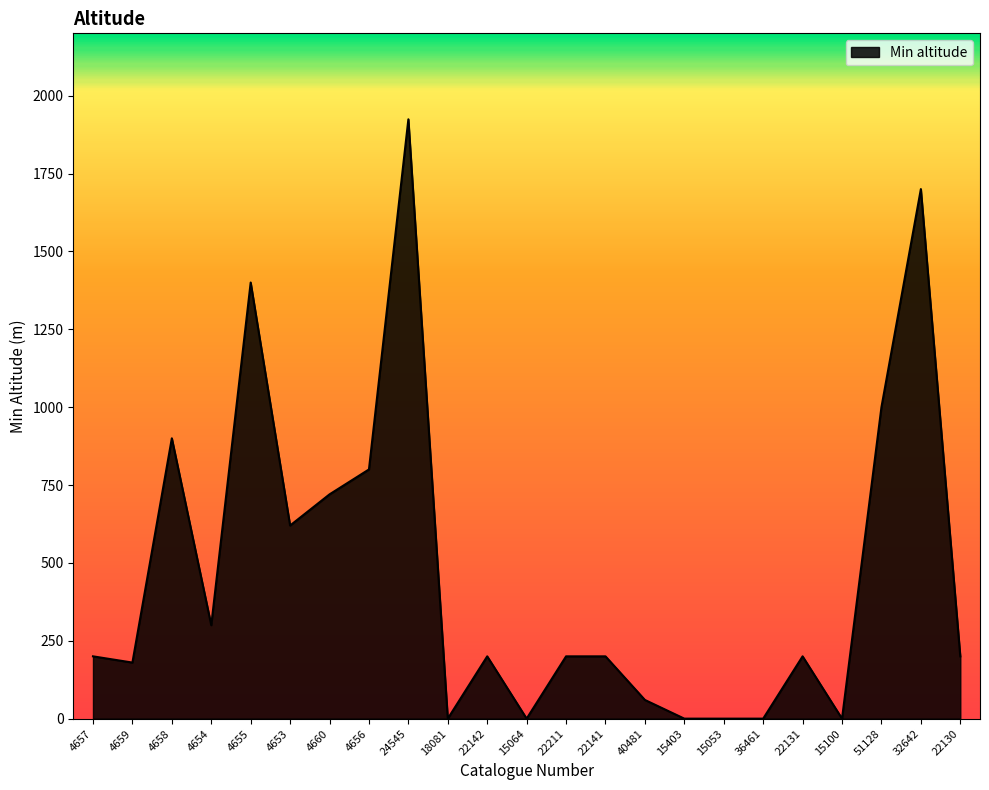

What is the change in value from 4660 to 24545?

+1204